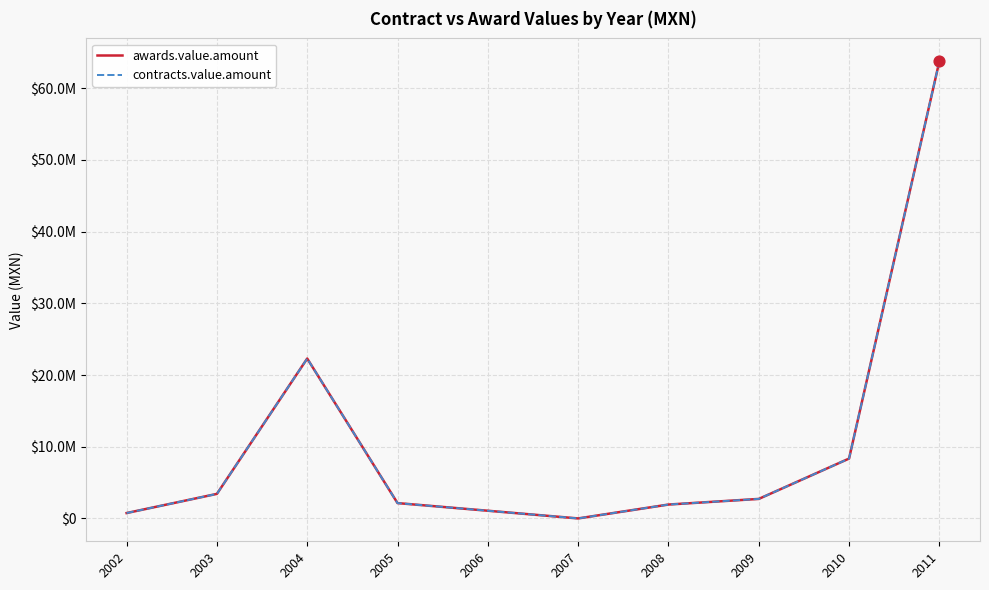

Is this an area chart (filled region under the line)?

No